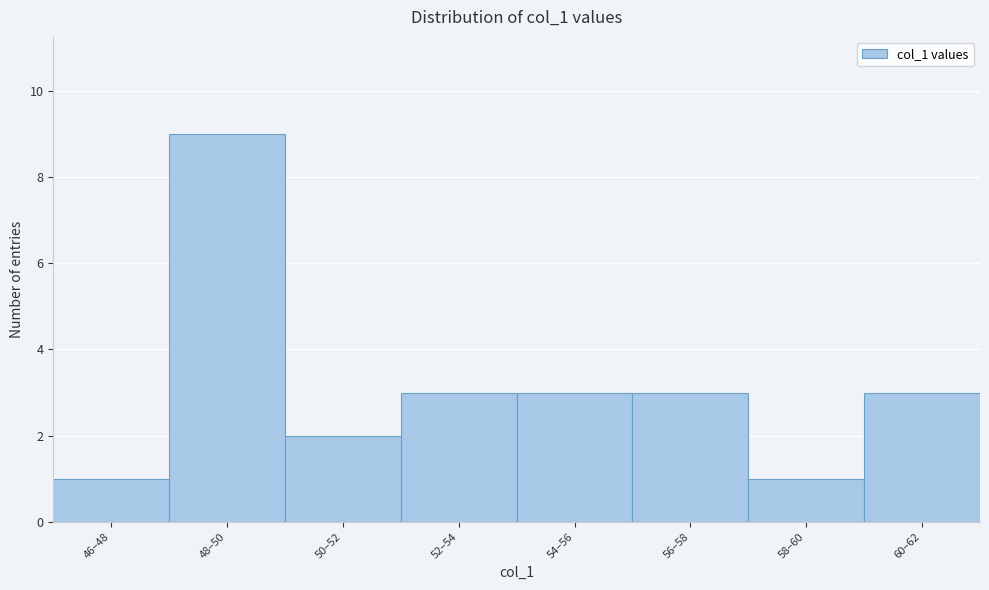

Reading right to left, transcribe all the data shown in this chart.

3	1	3	3	3	2	9	1